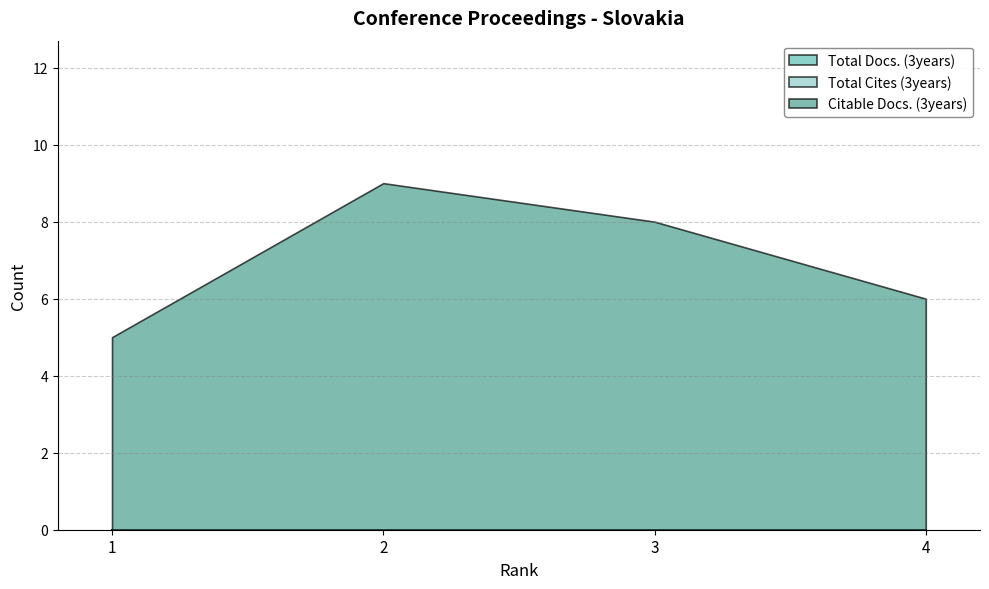

True or false: Total Docs. (3years) has a value of 0 at 1.

True